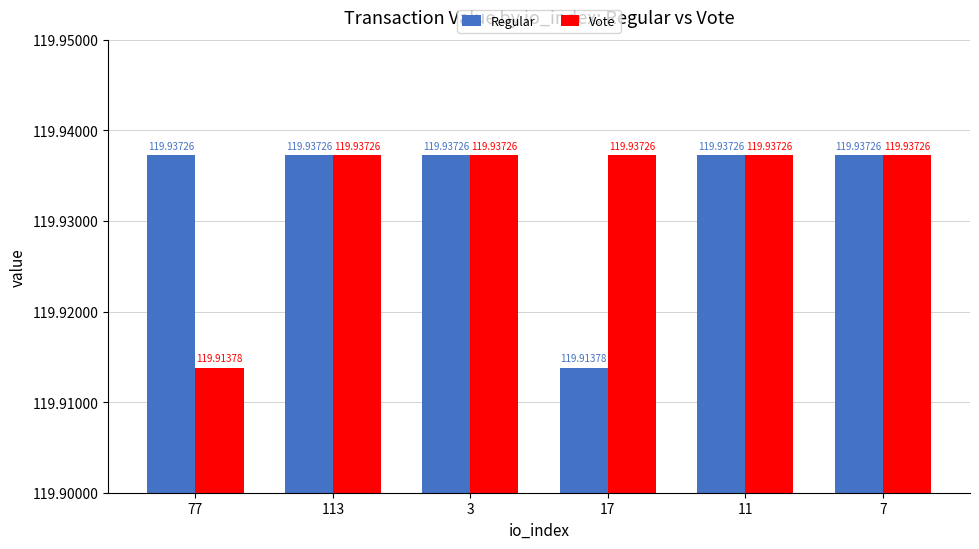

Between 77 and 3, which series saw the biggest shift?

Vote